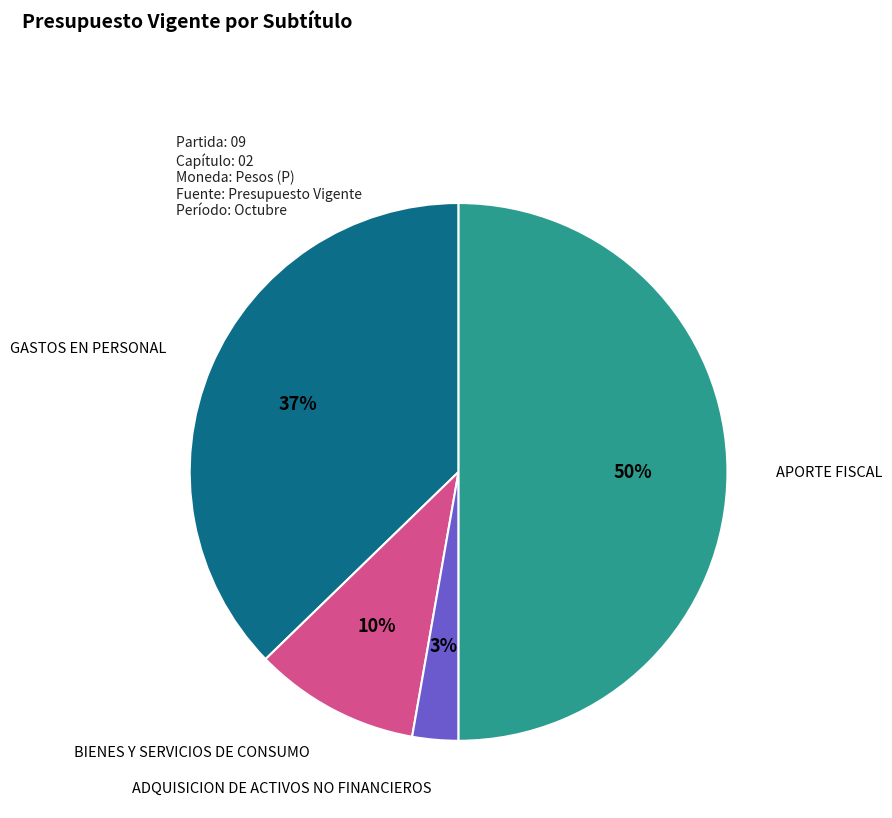

To the nearest percent, what is the difference between the largest and smallest slice percentages?

47%